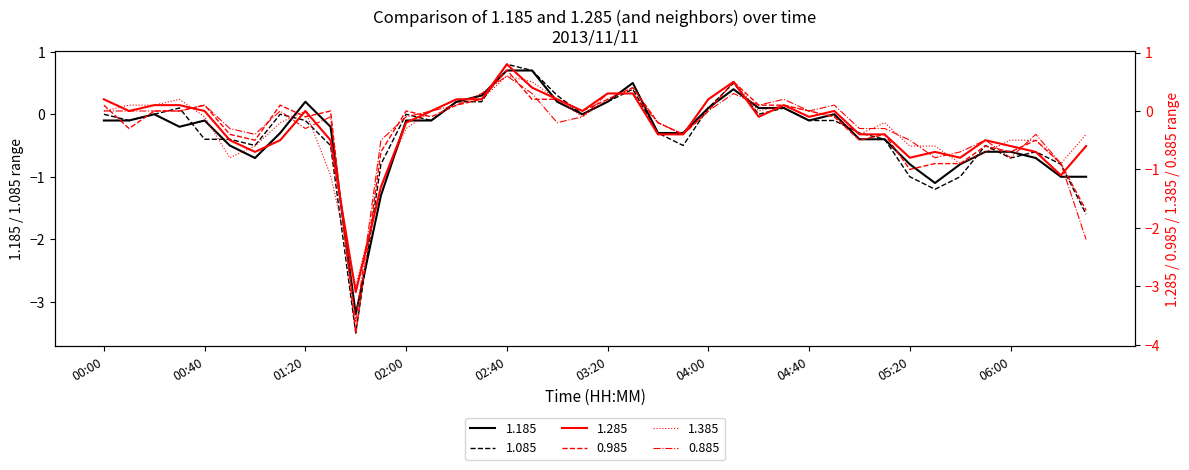

True or false: 1.085 has a value of -0.9 at 06:00.

False